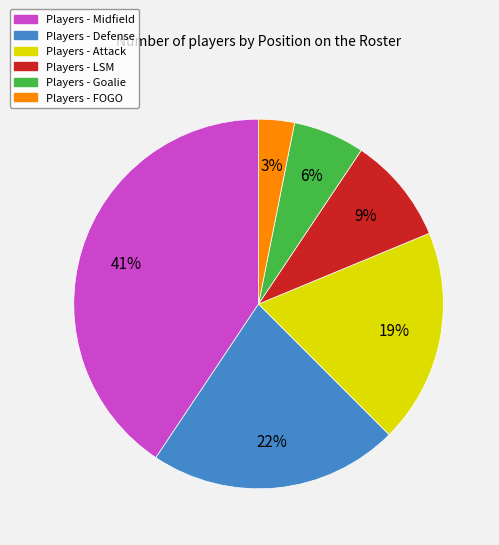

Combined, do Players - LSM and Players - FOGO account for over 50%?

No